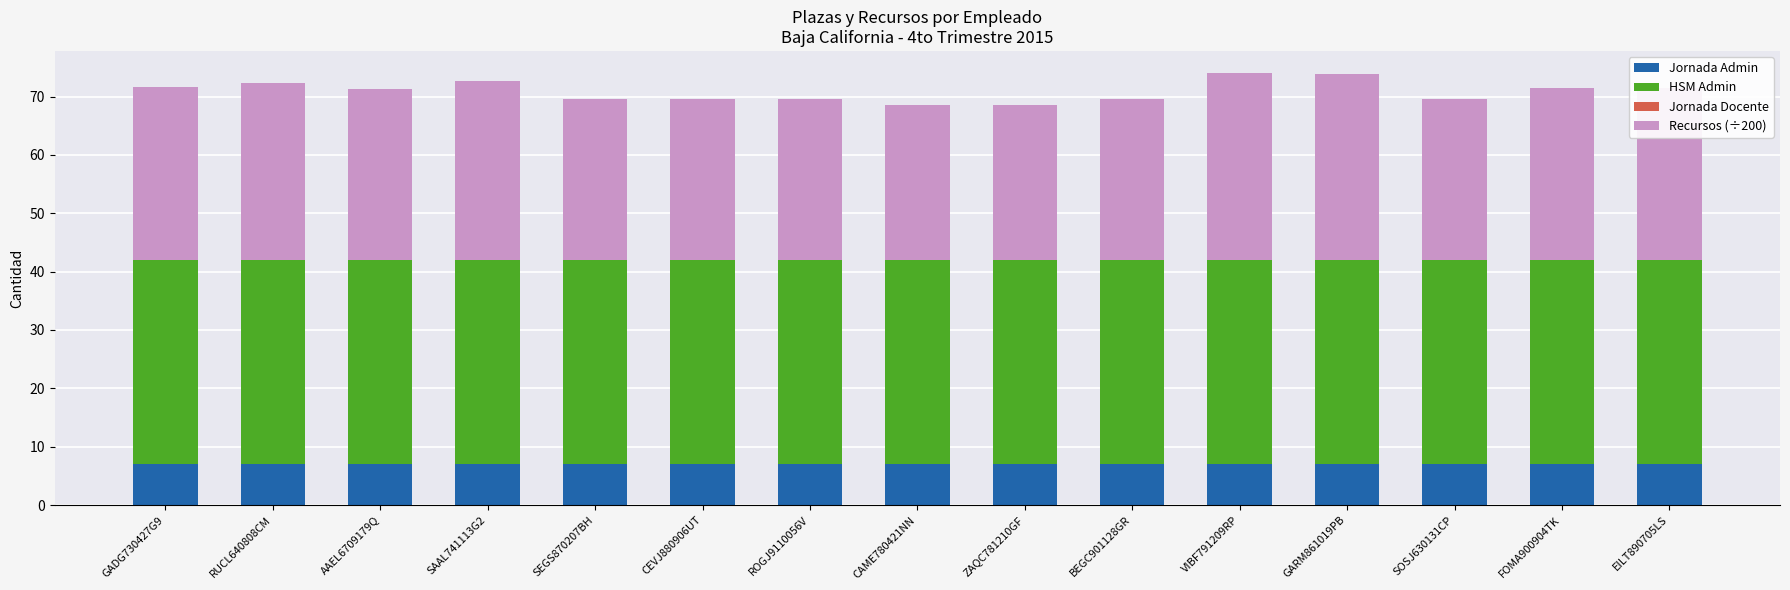

What is the average value of the Jornada Admin series?

7.0